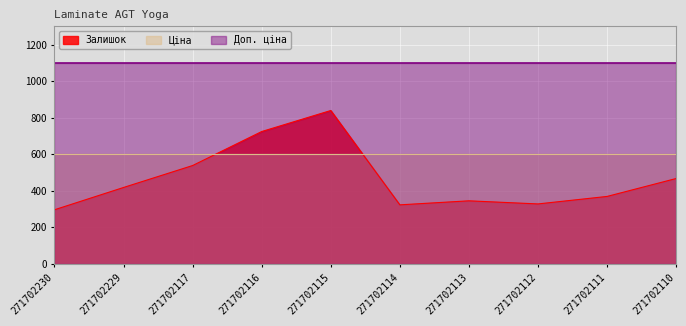

Which has a higher value, 271702110 or 271702112?

271702110